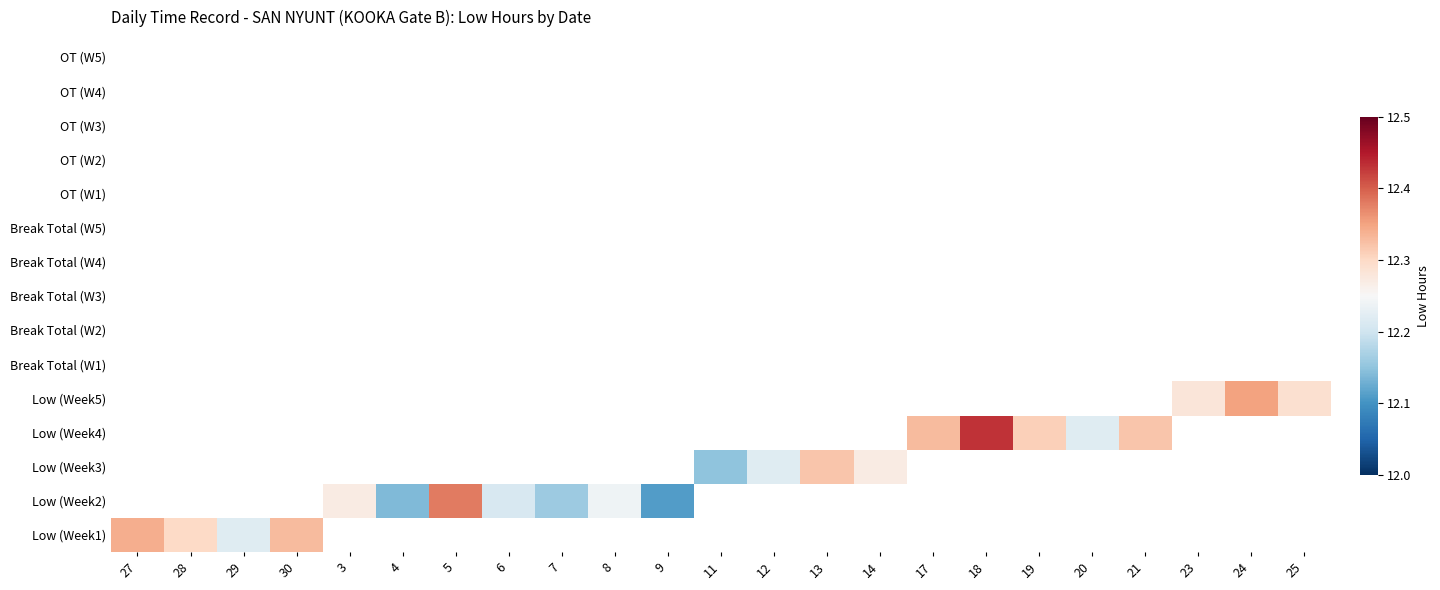

Which category has the lowest value across all series?

9